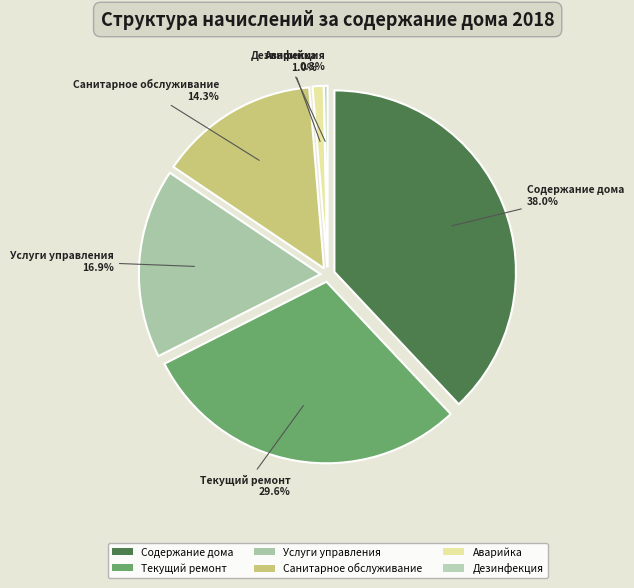

Count the number of slices in the pie.

6